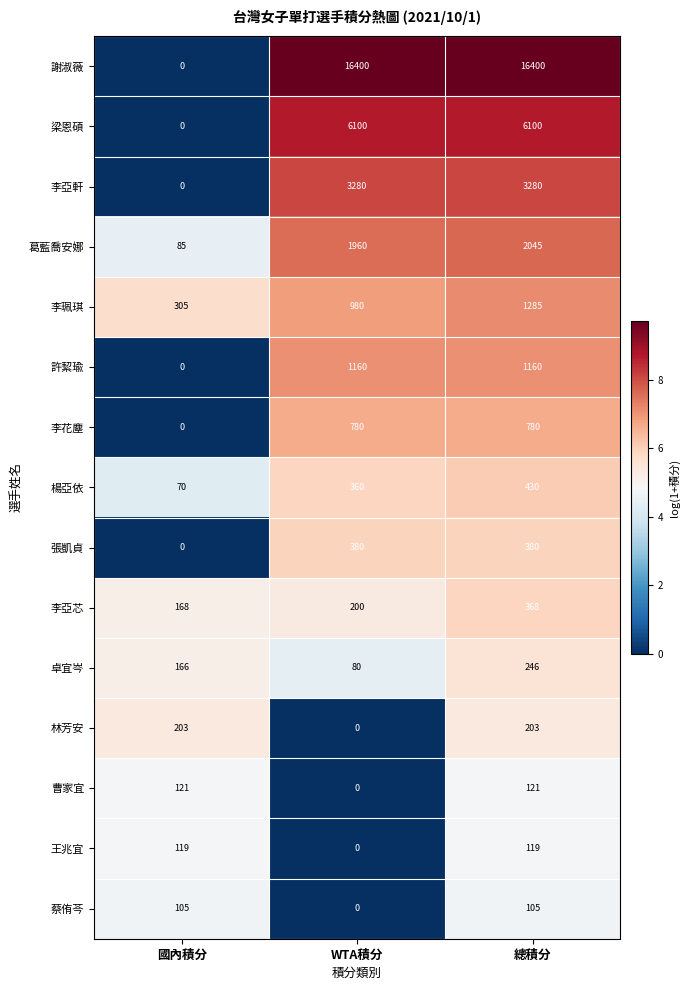

List the series in order of their peak value, lowest first.

蔡侑芩, 王兆宜, 曹家宜, 林芳安, 卓宜岑, 李亞芯, 張凱貞, 楊亞依, 李花塵, 許絜瑜, 李珮琪, 葛藍喬安娜, 李亞軒, 梁恩碩, 謝淑薇